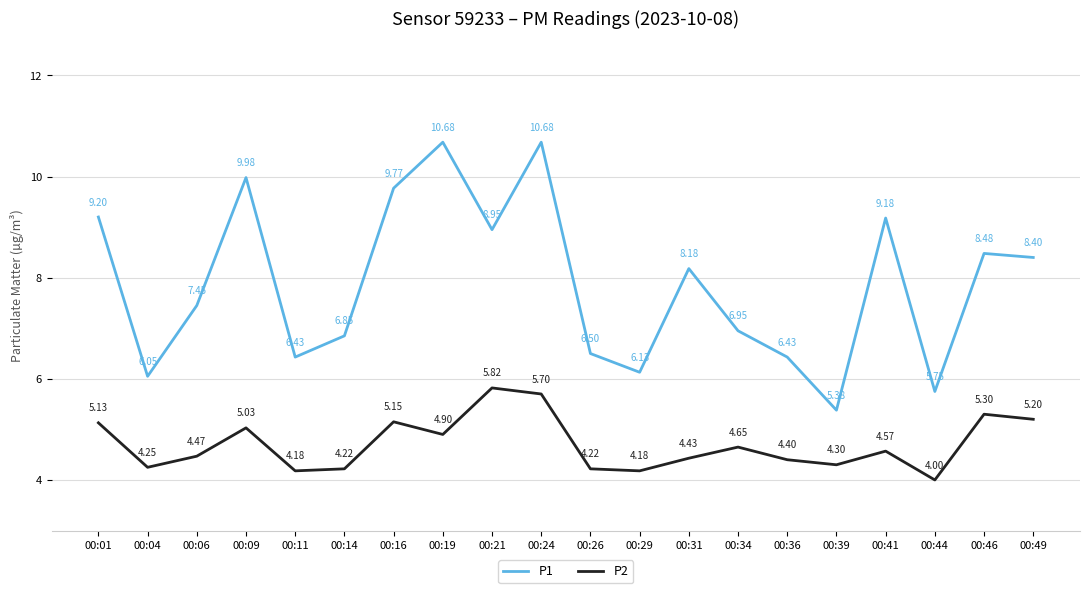

Which series has the largest total across all categories?

P1